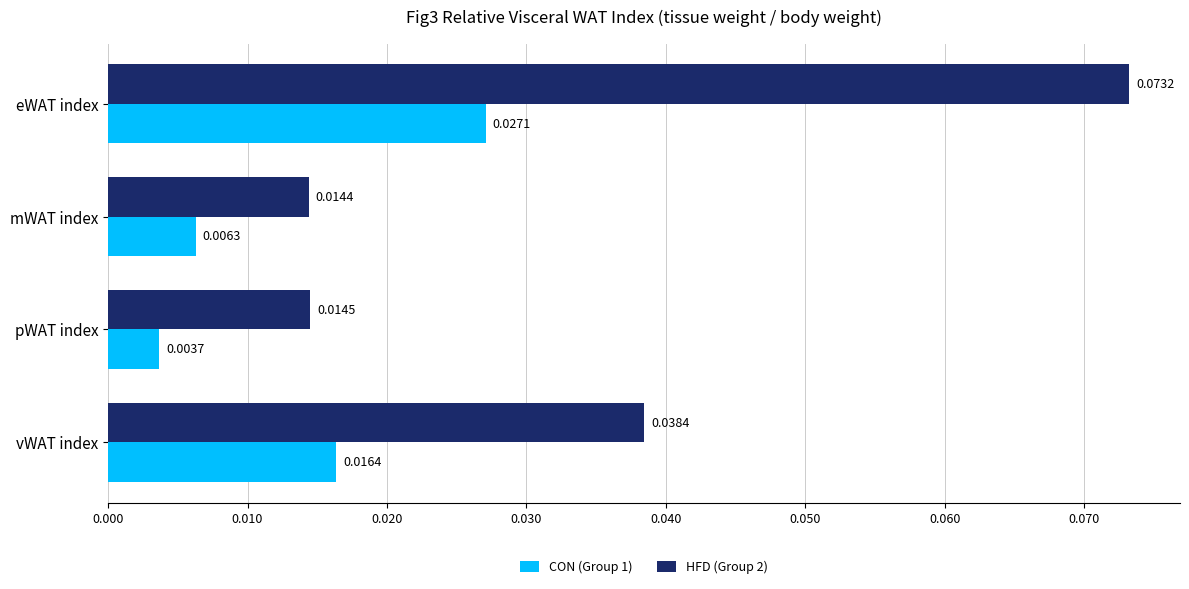

At how many categories does at least one series exceed 0?

4